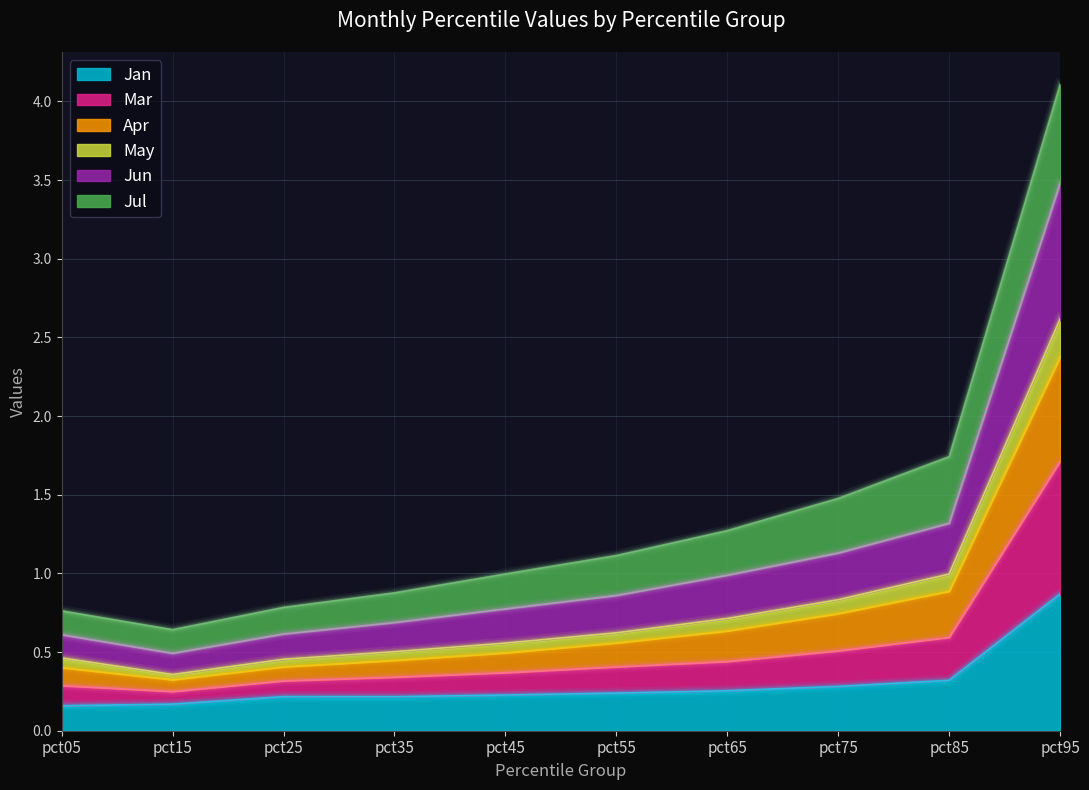

At which category is the sum across all series the highest?

pct95